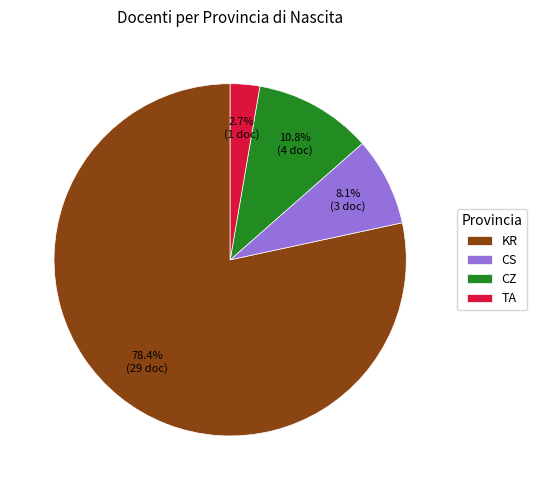

What portion of the pie excludes KR?

21.6%